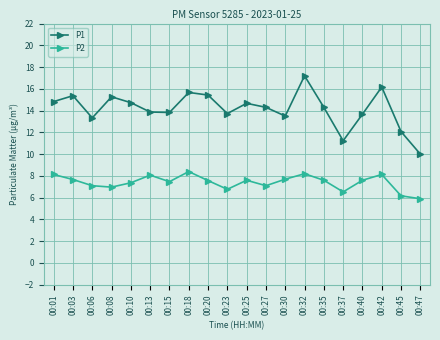

What is the total value across all series at 00:30?

21.2